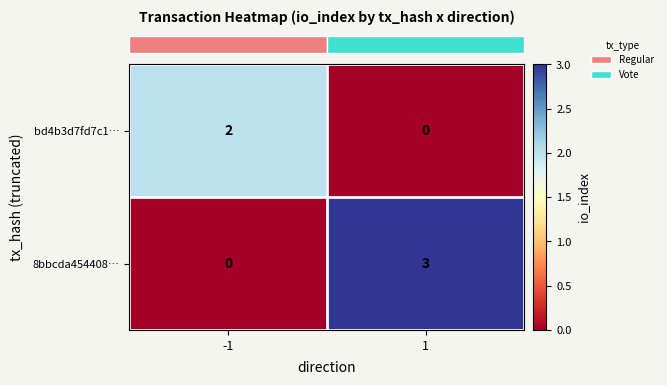

The value of bd4b3d7fd7c1… at -1 is 2. True or false?

True